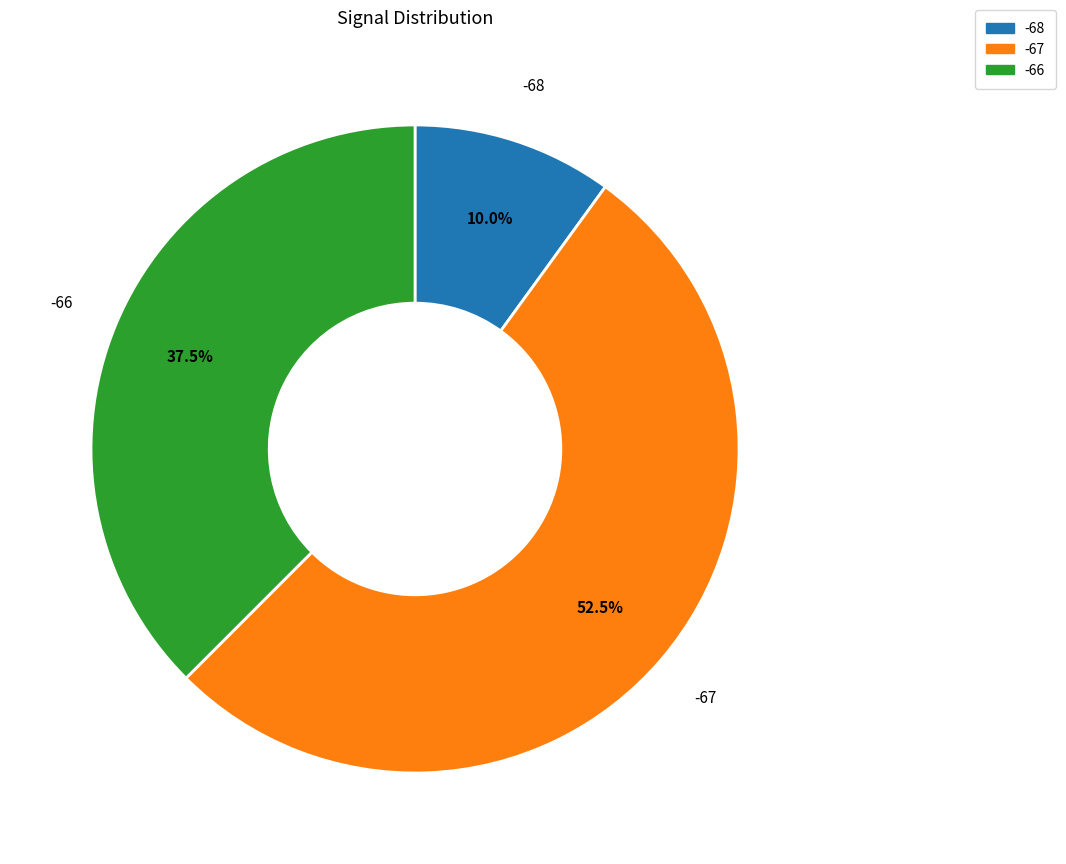

What is the smallest slice in the pie chart?

-68